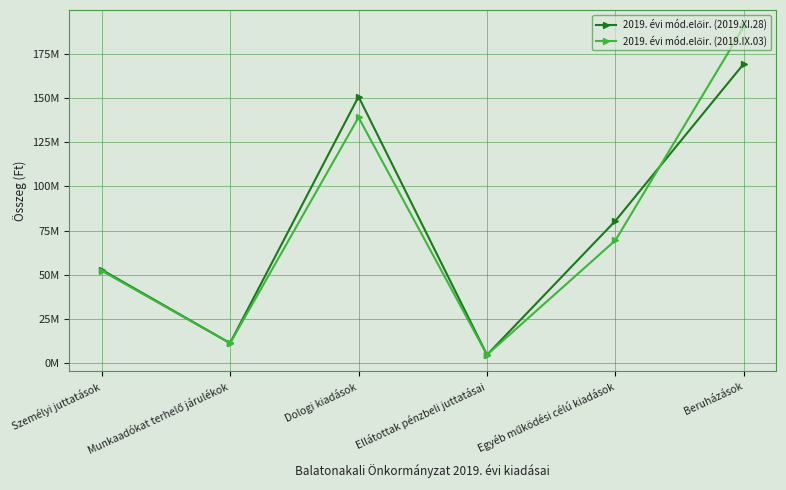

Is this an area chart (filled region under the line)?

No